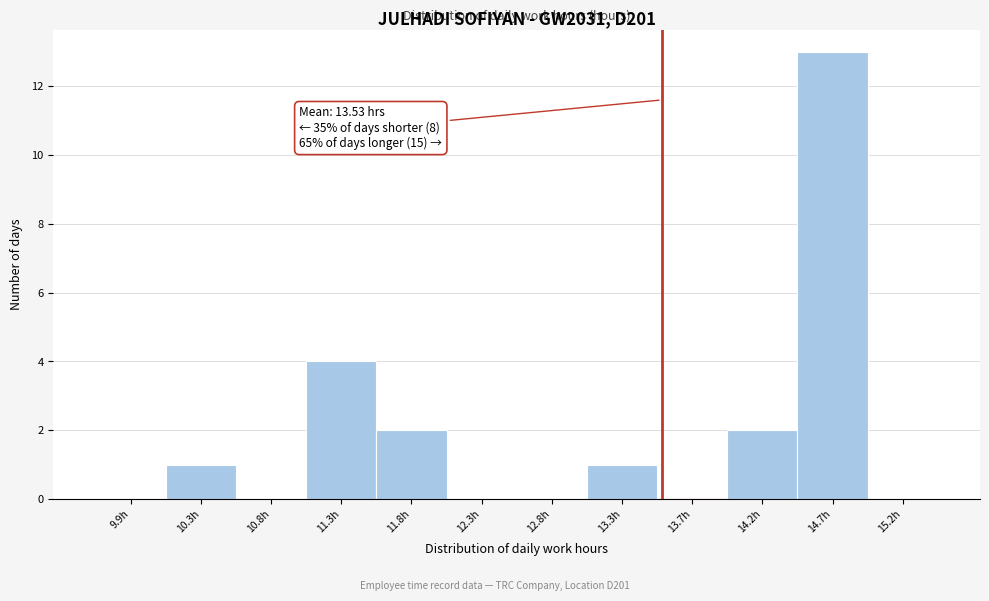

Which range on the x-axis has the tallest bar?

14.45 to 14.95